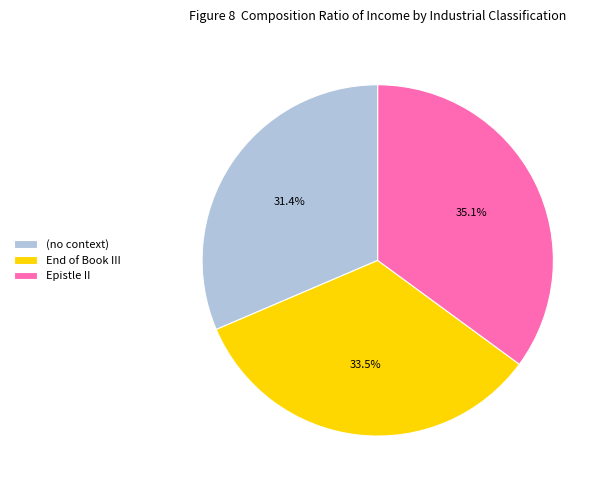

To the nearest percent, what is the average slice percentage?

33%